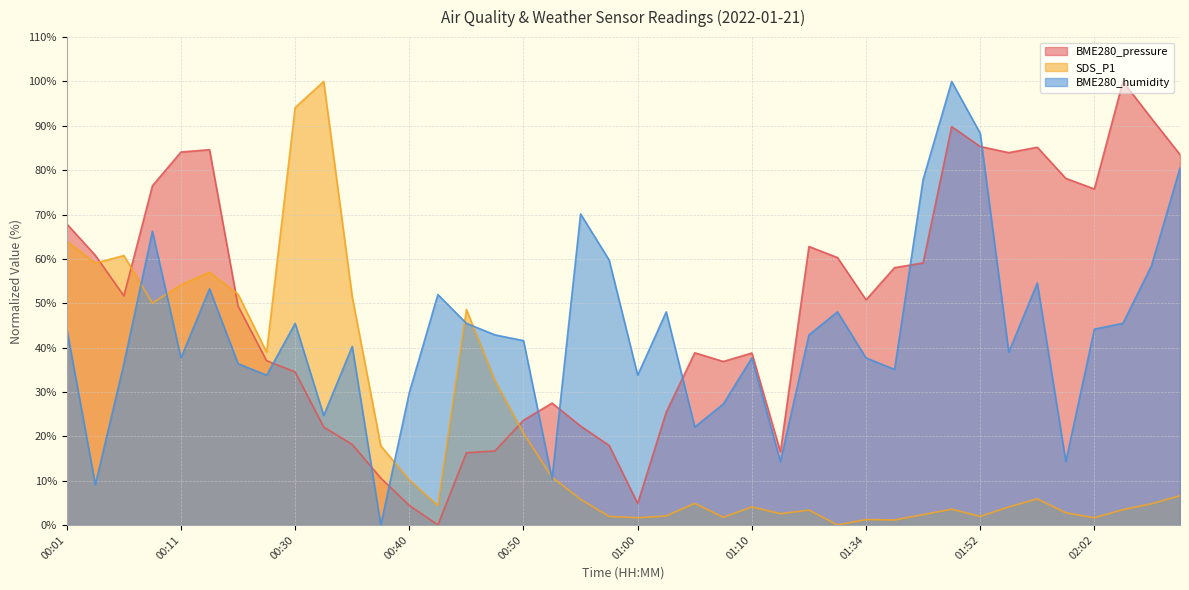

Rank the categories by BME280_humidity value from lowest to highest.

00:37, 00:04, 00:53, 01:21, 02:00, 01:05, 00:32, 01:07, 00:40, 00:19, 01:00, 01:36, 00:06, 00:16, 00:11, 01:10, 01:34, 01:55, 00:35, 00:50, 00:48, 01:29, 00:01, 02:02, 00:30, 00:45, 02:05, 01:02, 01:31, 00:43, 00:14, 01:57, 02:07, 00:57, 00:09, 00:55, 01:39, 02:10, 01:52, 01:50